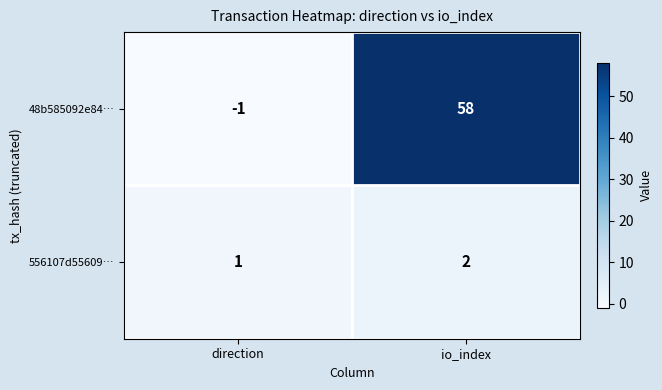

Which series has the largest total across all categories?

48b585092e84…